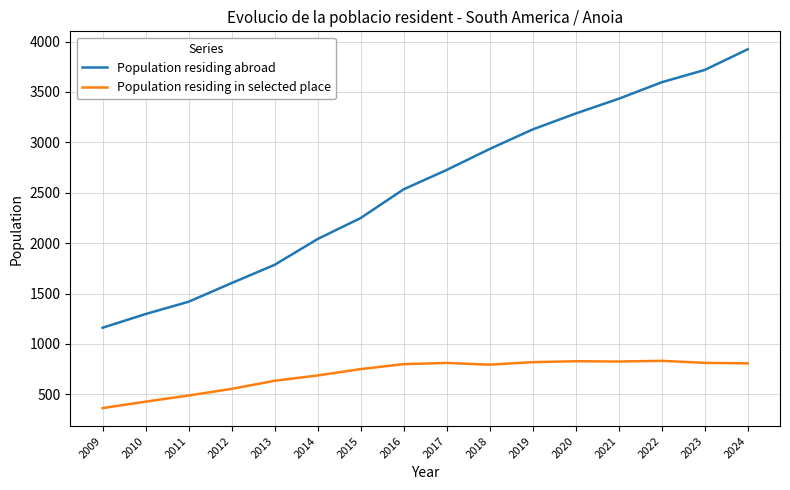

What is the difference between the highest and lowest values at 2010?

869